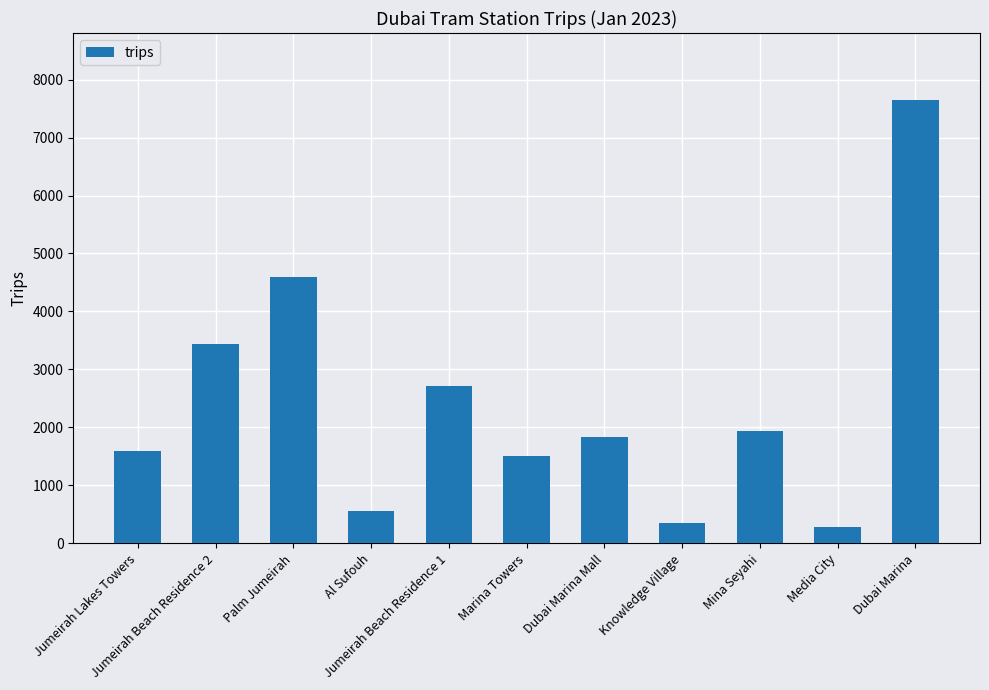

What is the greatest value displayed?

7654